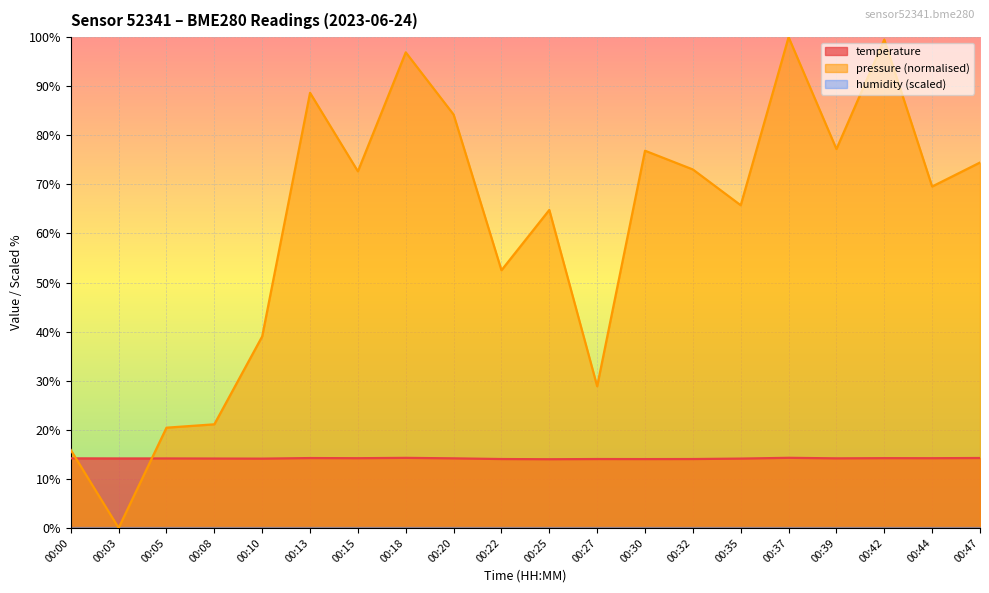

What is the total value across all series at 00:08?

35.5